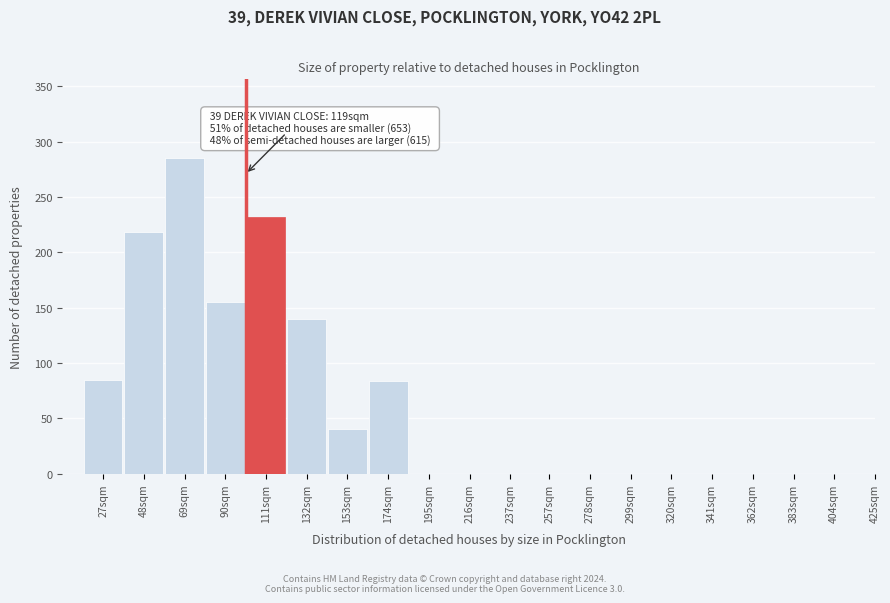

What is the sum of all values?

1239